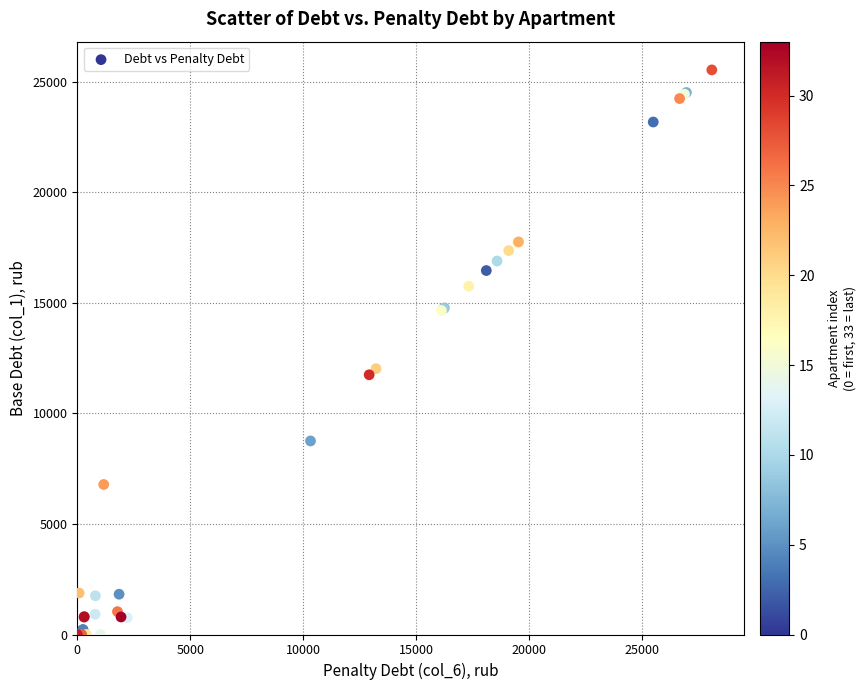

What Y value in the scatter plot is closest to 12768?

12022.1